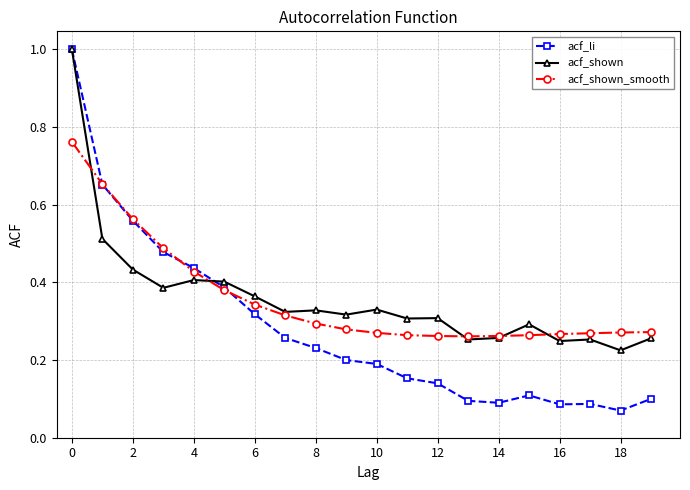

What is the highest value of the acf_shown series?

1.0